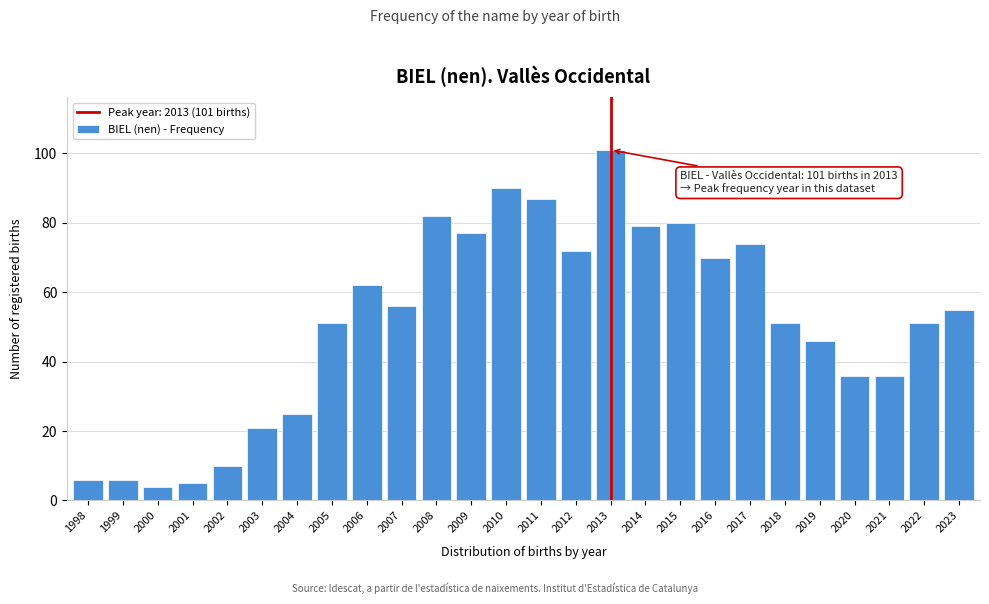

Reading left to right, list all the values displayed in this chart.

1998=6	1999=6	2000=4	2001=5	2002=10	2003=21	2004=25	2005=51	2006=62	2007=56	2008=82	2009=77	2010=90	2011=87	2012=72	2013=101	2014=79	2015=80	2016=70	2017=74	2018=51	2019=46	2020=36	2021=36	2022=51	2023=55